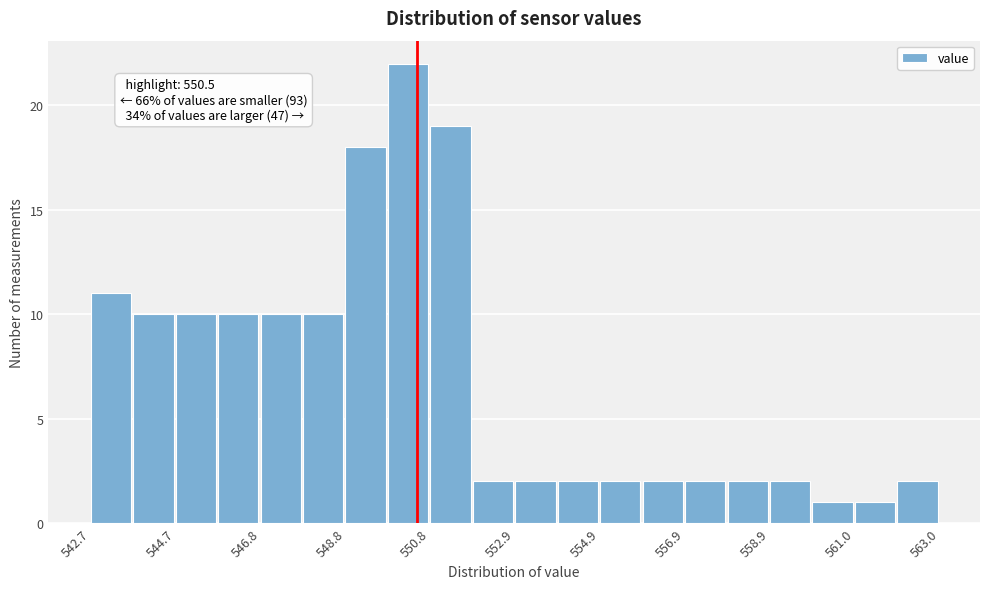

Around what value on the x-axis is the tallest bar? Give the approximate position of its centre, as read against the axis.

550.5